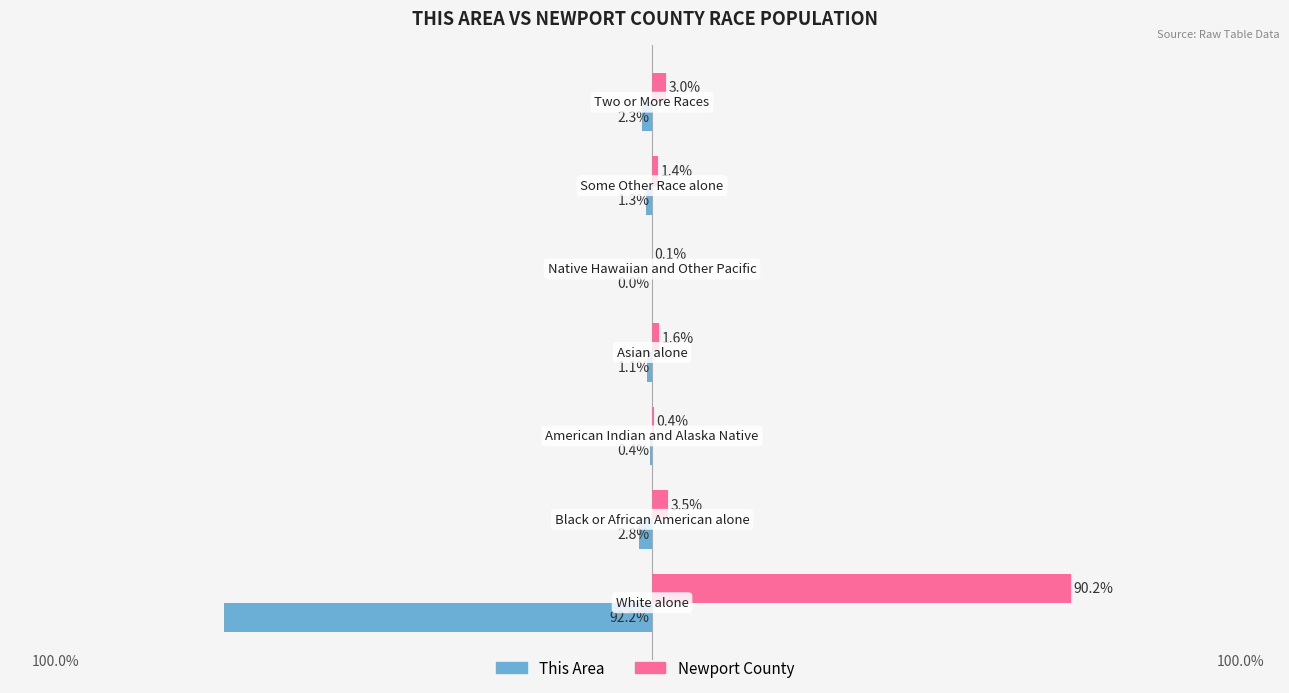

Which series has the largest total across all categories?

Newport County